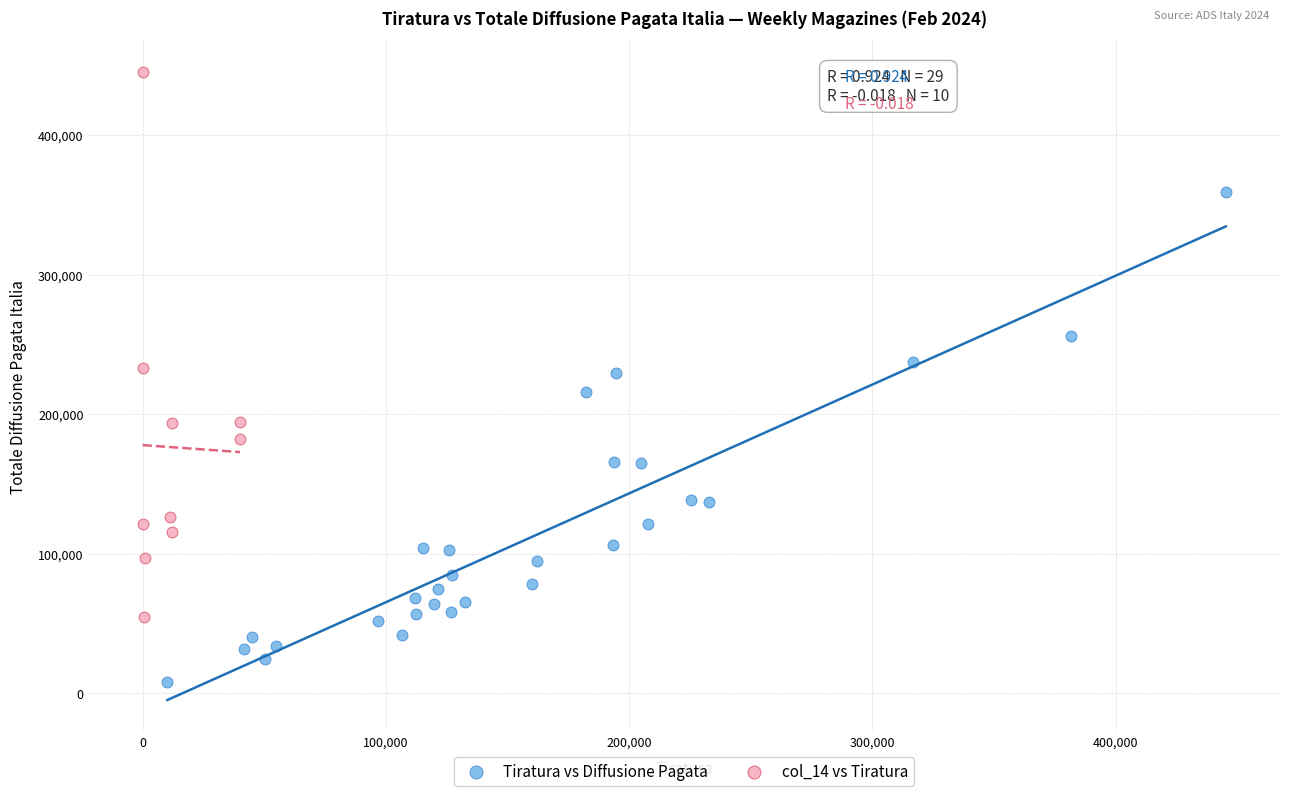

Which series has the largest Y range (max minus min)?

col_14 vs Tiratura